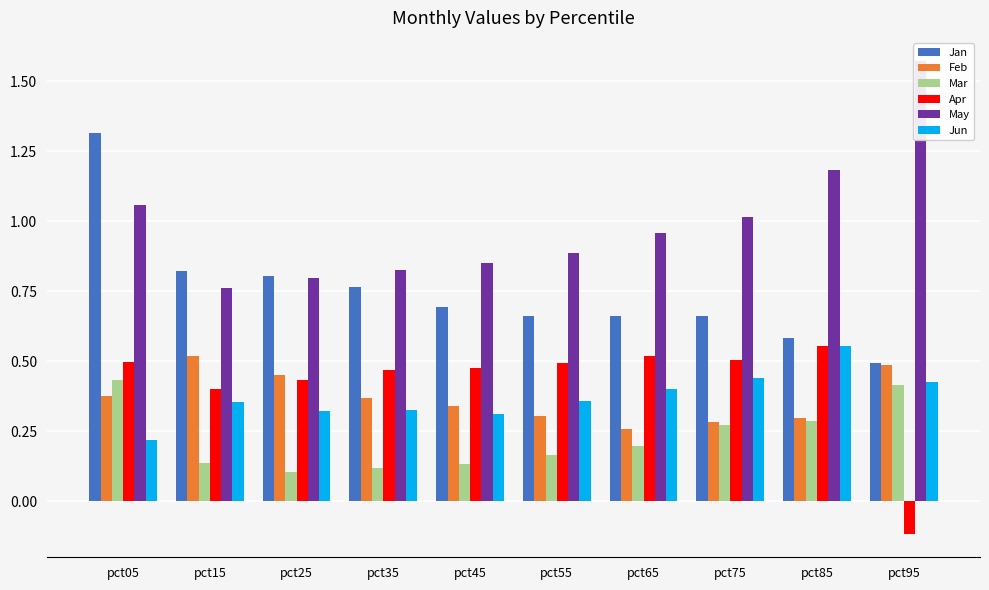

What is the minimum value for May?

0.8